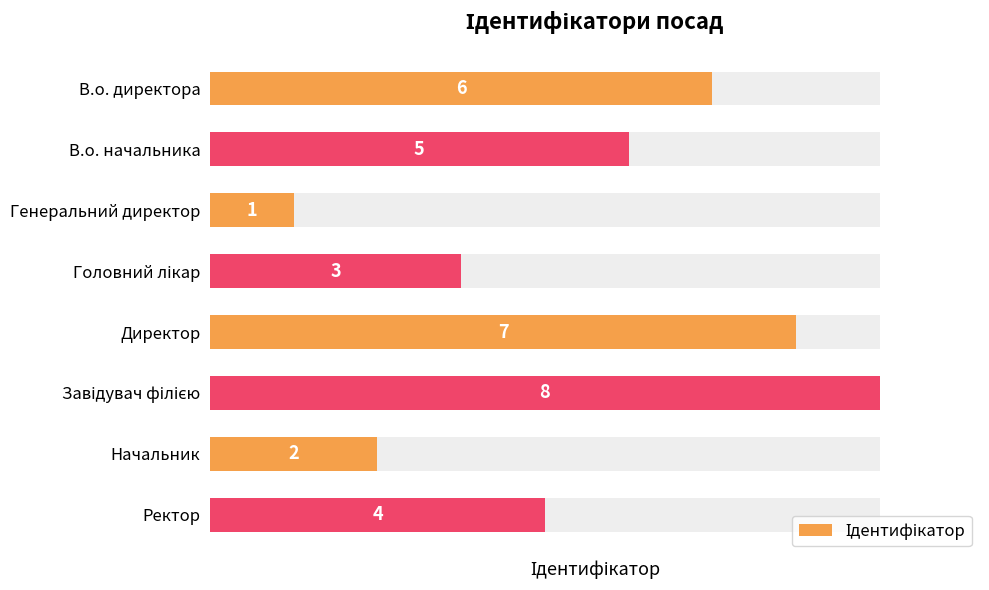

Rank the categories by value from highest to lowest.

Завідувач філією, Директор, В.о. директора, В.о. начальника, Ректор, Головний лікар, Начальник, Генеральний директор